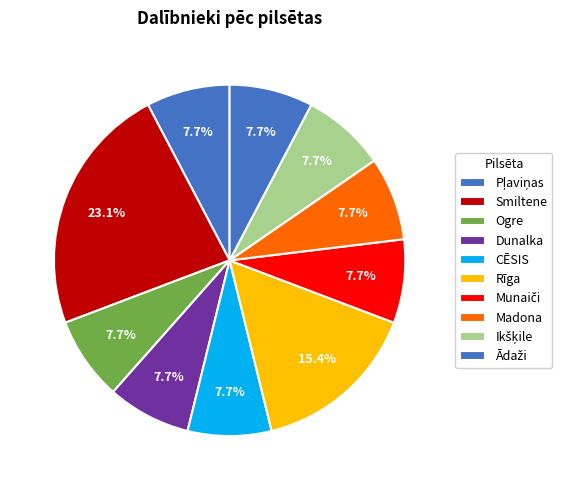

How many segments does this pie chart have?

10